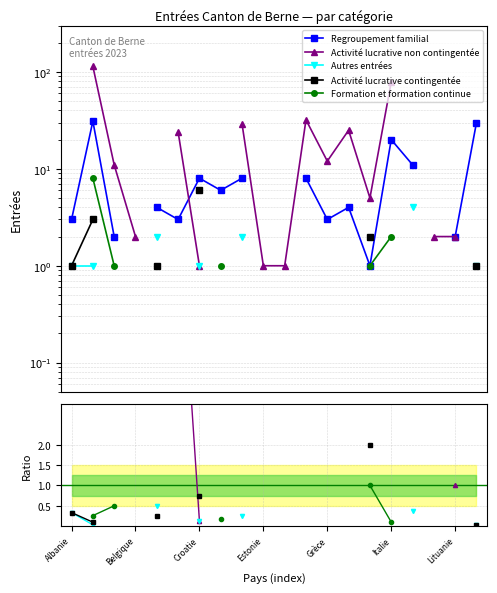

Rank the series at Lituanie from highest to lowest value.

Regroupement familial, Activité lucrative non contingentée, Autres entrées, Activité lucrative contingentée, Formation et formation continue